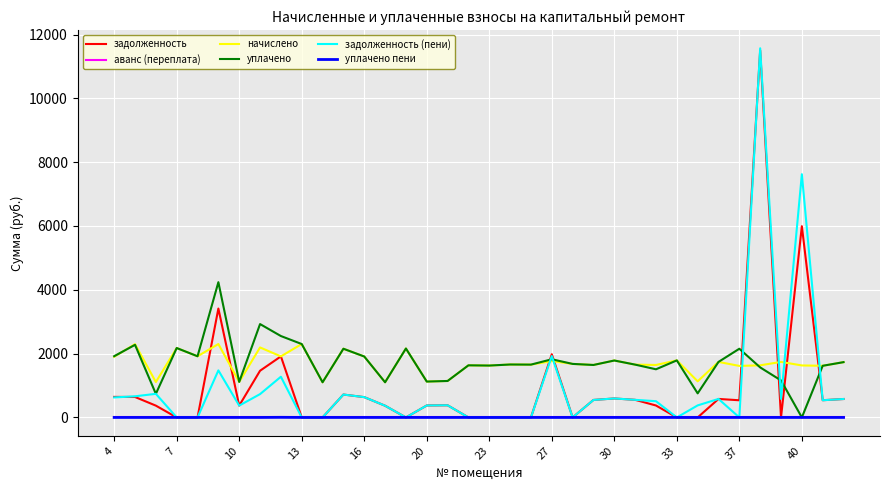

True or false: начислено and аванс (переплата) cross at least once.

False